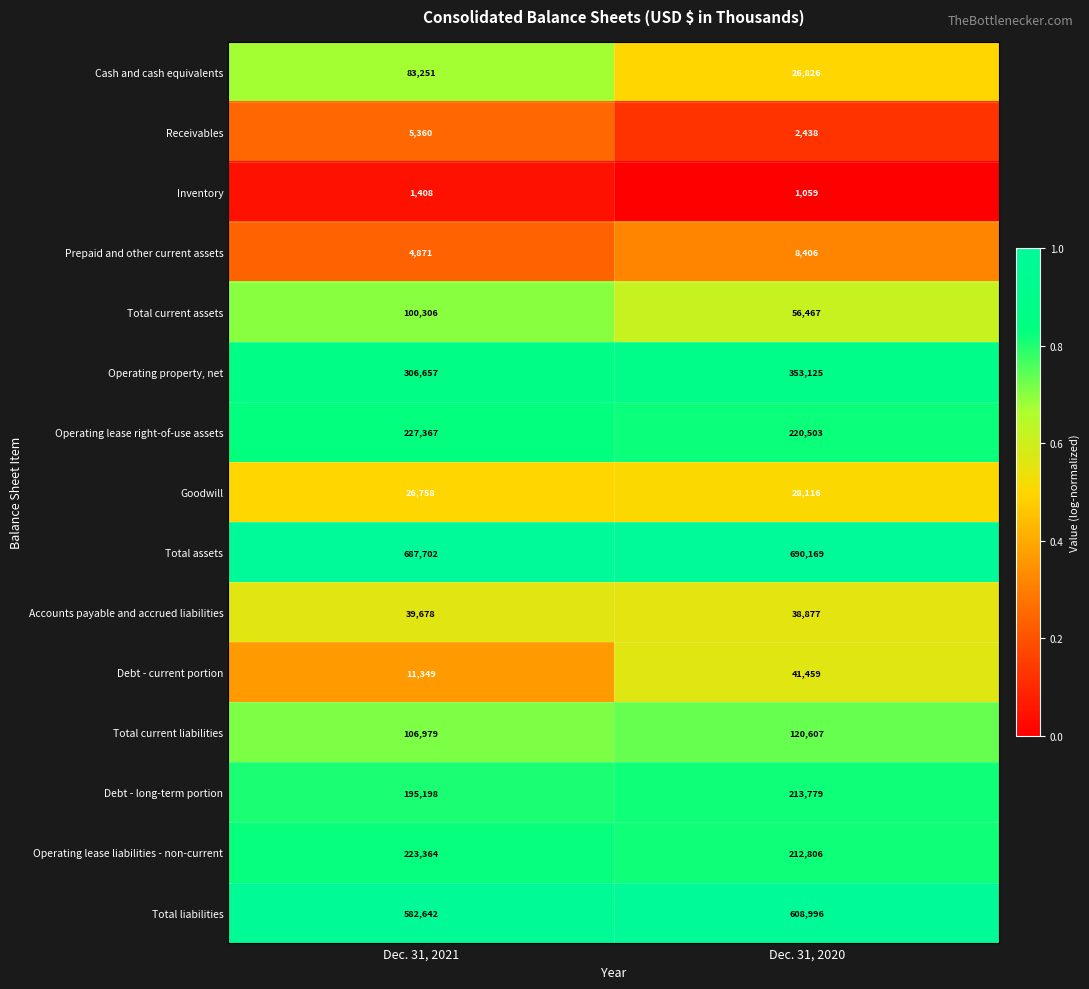

The value of Receivables at Dec. 31, 2020 is 2438. True or false?

True